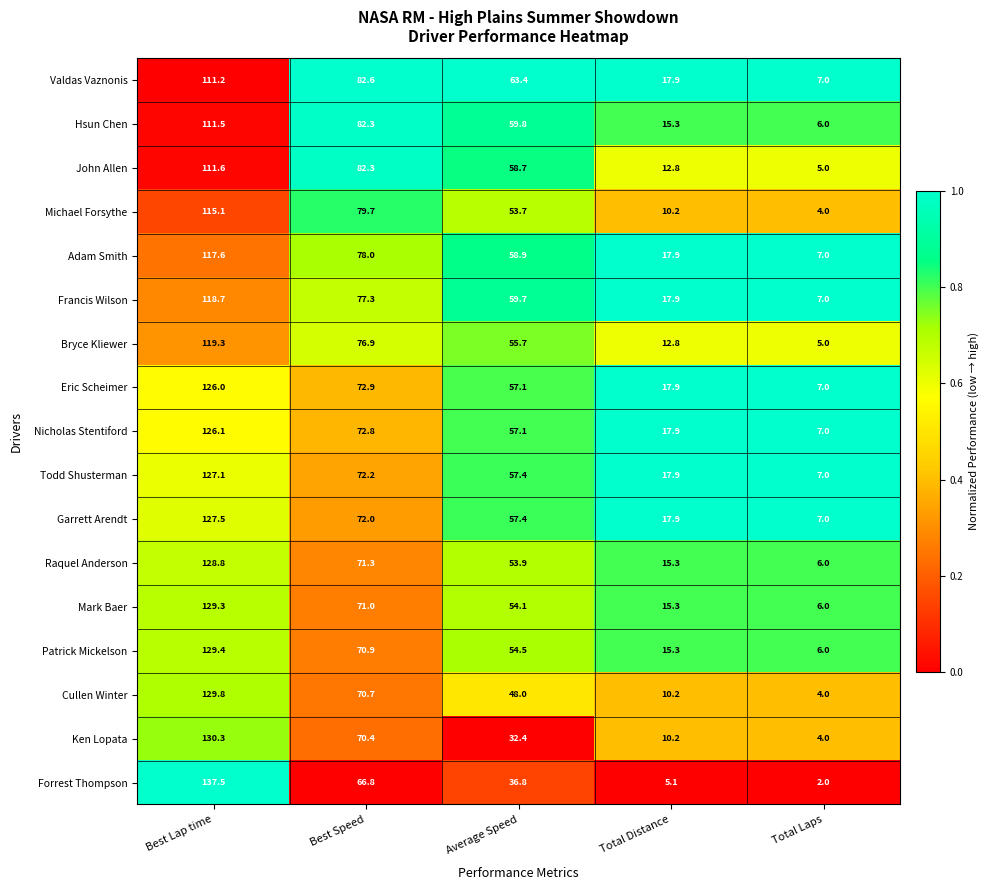

Where is Cullen Winter nearest to the value 66?

Best Speed